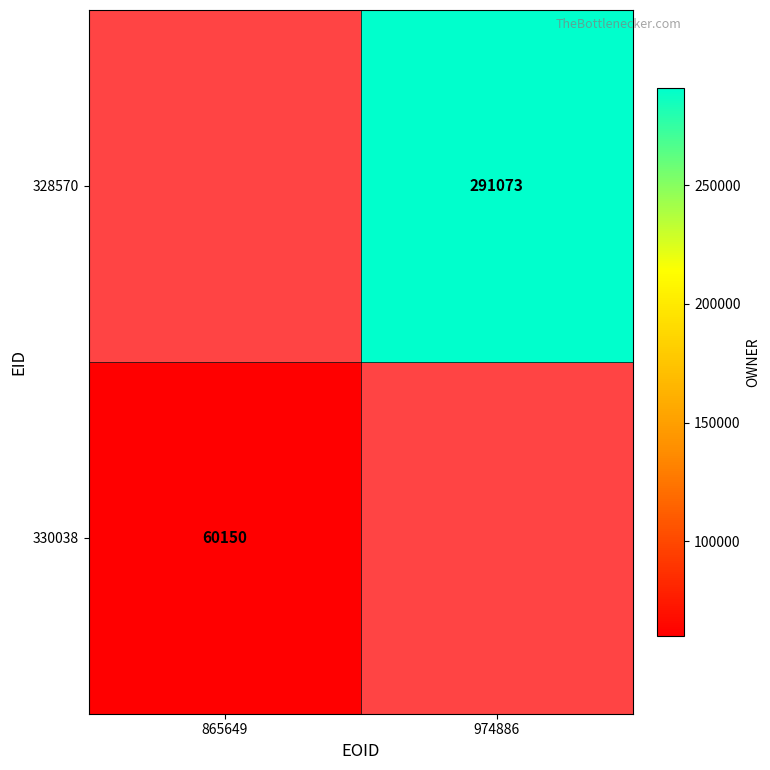

True or false: 328570 has a value of 484056 at 974886.

False